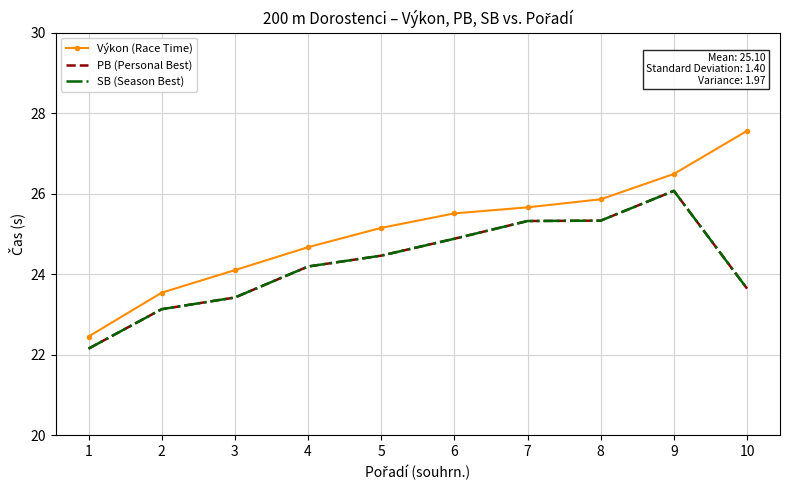

The SB (Season Best) series shows 7.8 at 2. True or false?

False